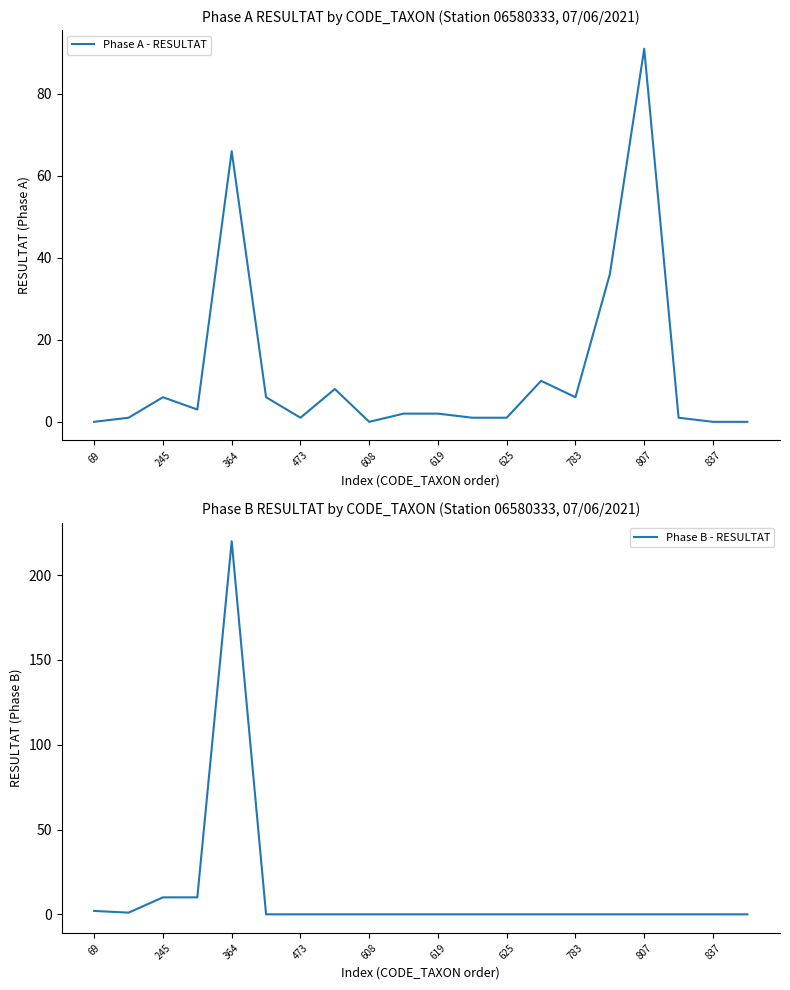

At how many categories does at least one series exceed 91?

1